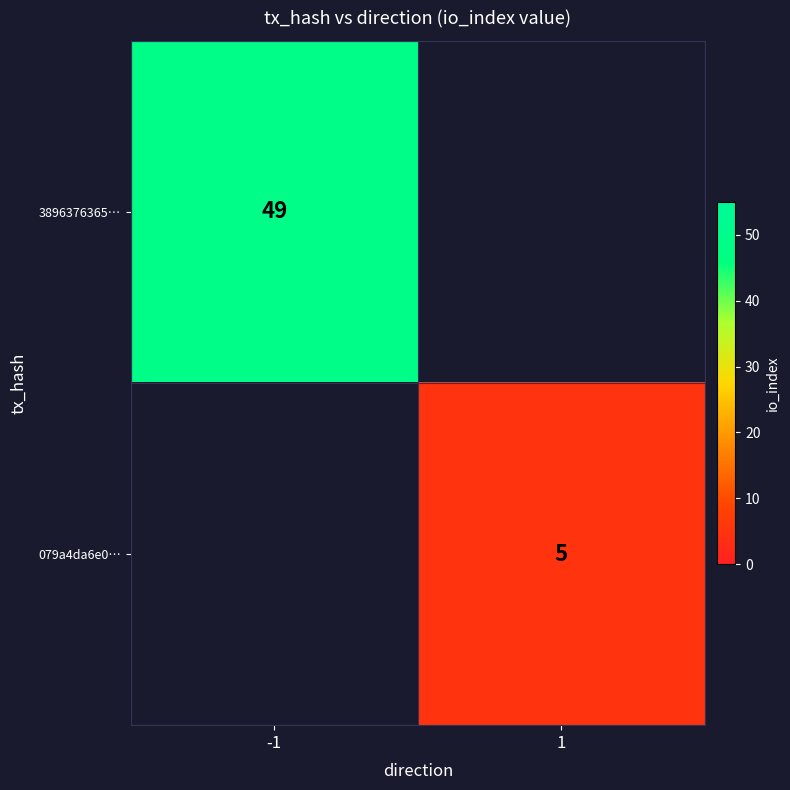

Count the number of categories in the chart.

2